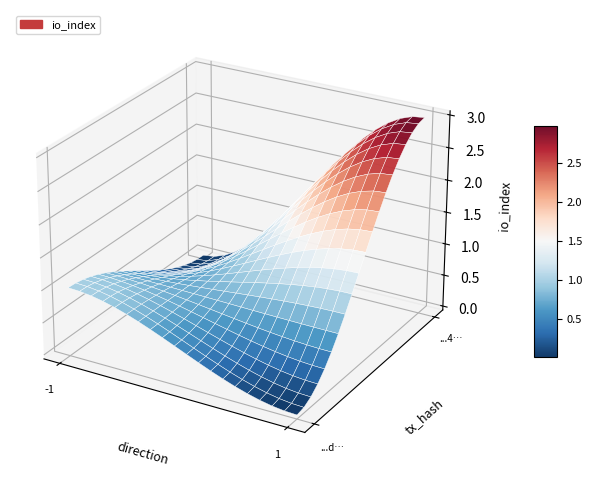

The a8186d842a596b53f624f54ada696c1ec9ce434 series shows 1 at direction. True or false?

False